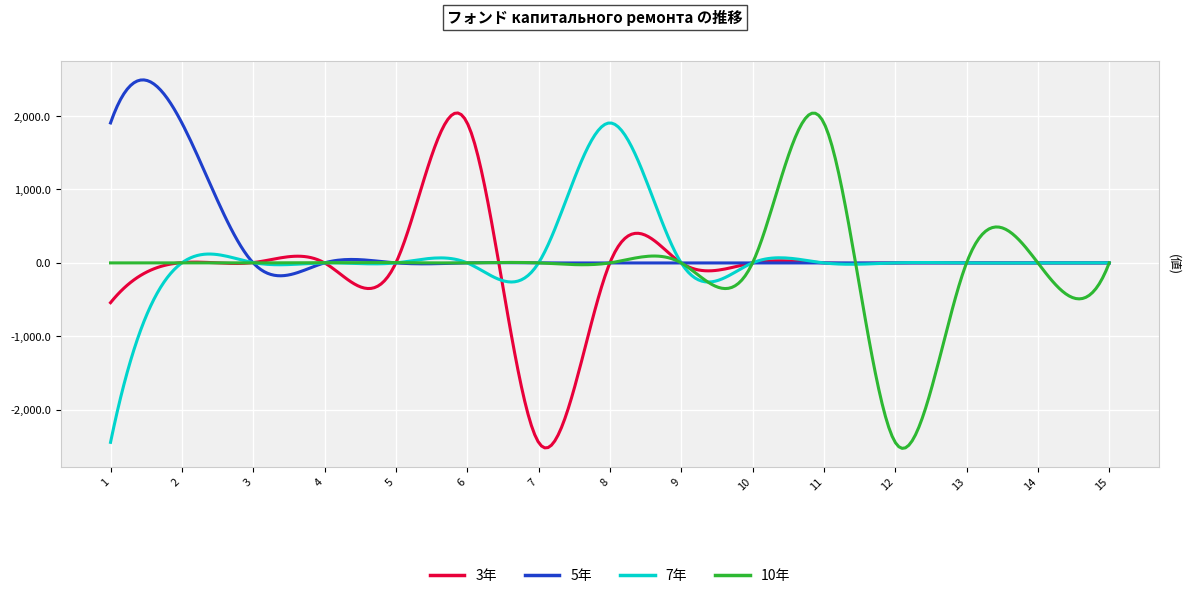

What is the minimum value shown in the chart?

-2526.3